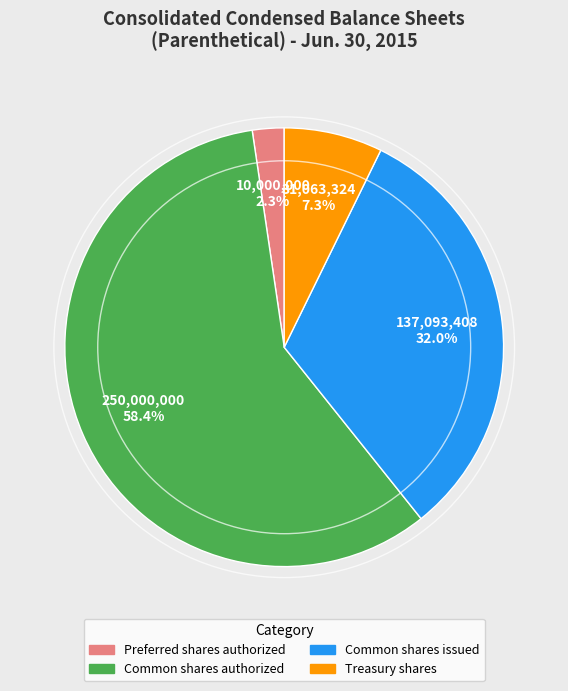

To the nearest percent, what percentage of the pie is Treasury shares?

7%